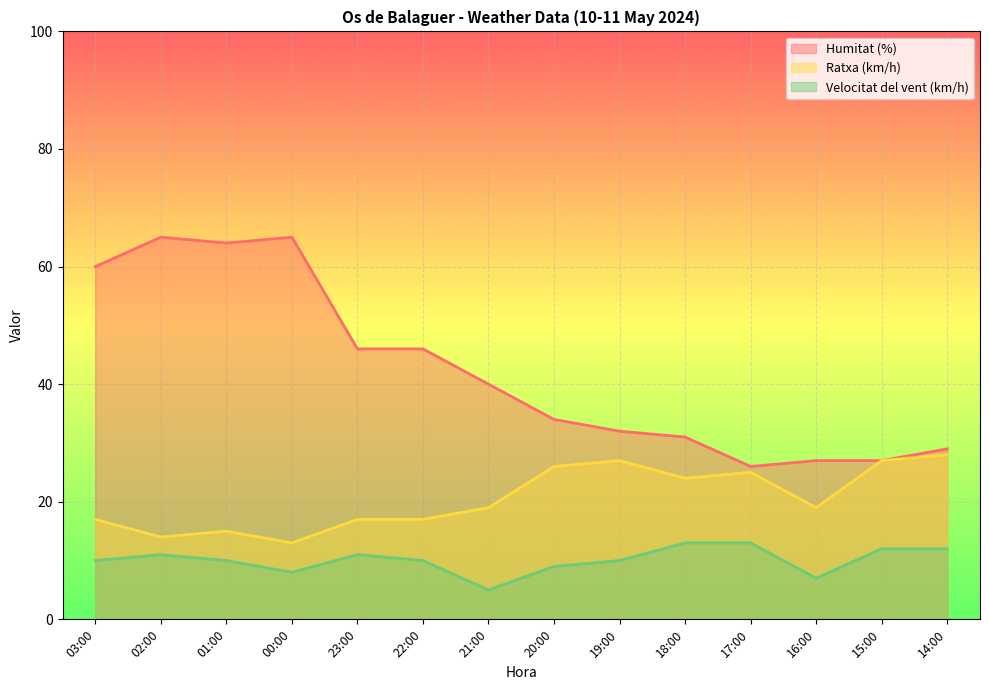

What are all the series names shown in the legend?

Humitat (%), Ratxa (km/h), Velocitat del vent (km/h)